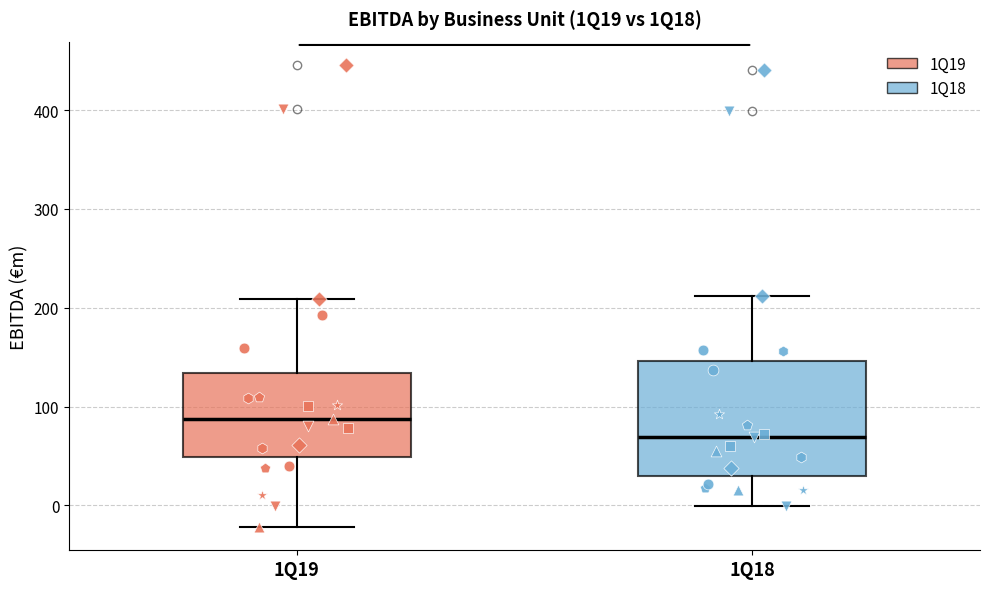

Reading left to right, transcribe this box plot: for each box, give where its median line is, the range the box spans, and where its two whiskers end, as read against the y-axis. The values are not printed on the chart, so give them approximately, as read against the axis.

1Q19: median 90, box 50 to 130, whiskers -20 to 210
1Q18: median 70, box 30 to 150, whiskers 0 to 210